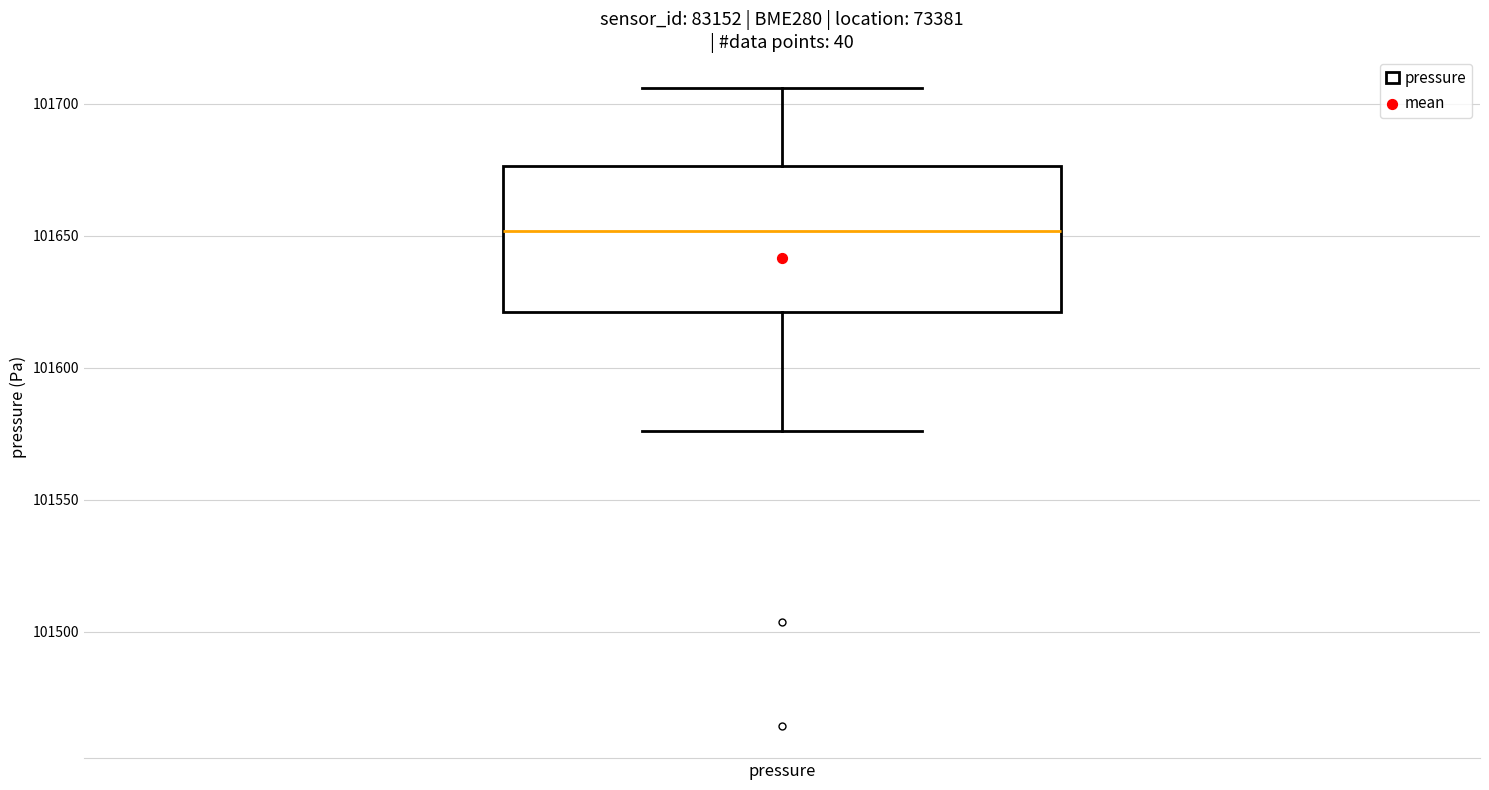

Read this box plot against the y-axis: the position of the median line, the range covered by the box, and the ends of both whiskers. The values are not printed on the chart, so give them approximately, as read against the axis.

median 101650, box 101620 to 101675, whiskers 101575 to 101705